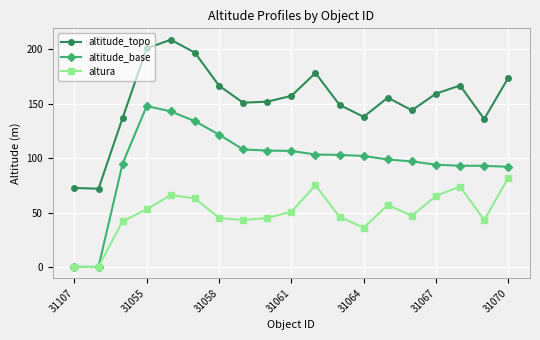

How many lines are shown in the chart?

3